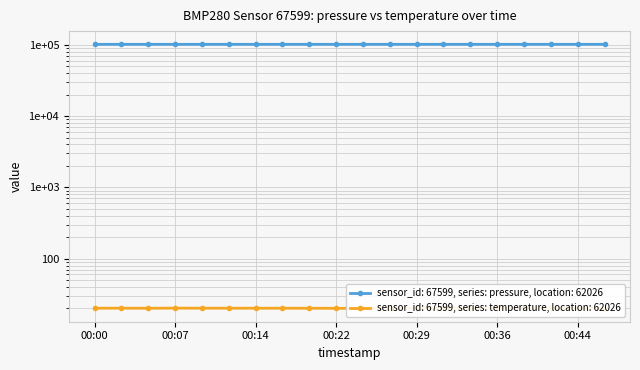

Rank the categories by temperature value from highest to lowest.

00:07, 00:02, 00:10, 00:12, 00:00, 00:14, 00:17, 00:05, 00:19, 00:24, 00:27, 00:36, 00:29, 00:22, 00:34, 00:31, 00:39, 00:44, 00:41, 00:46